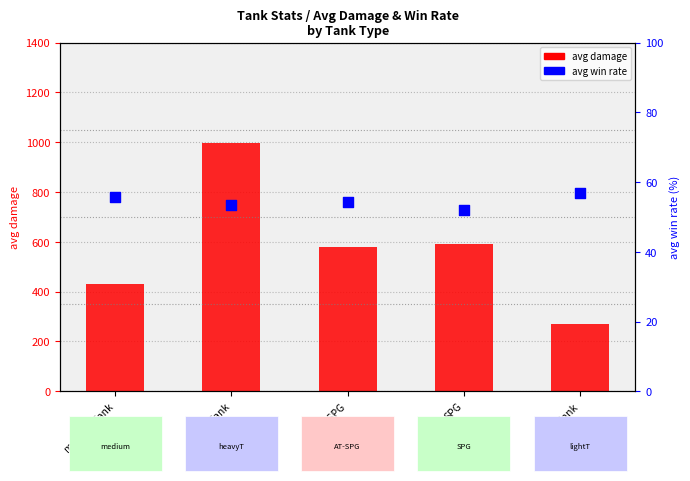

At how many categories does at least one series exceed 830?

1